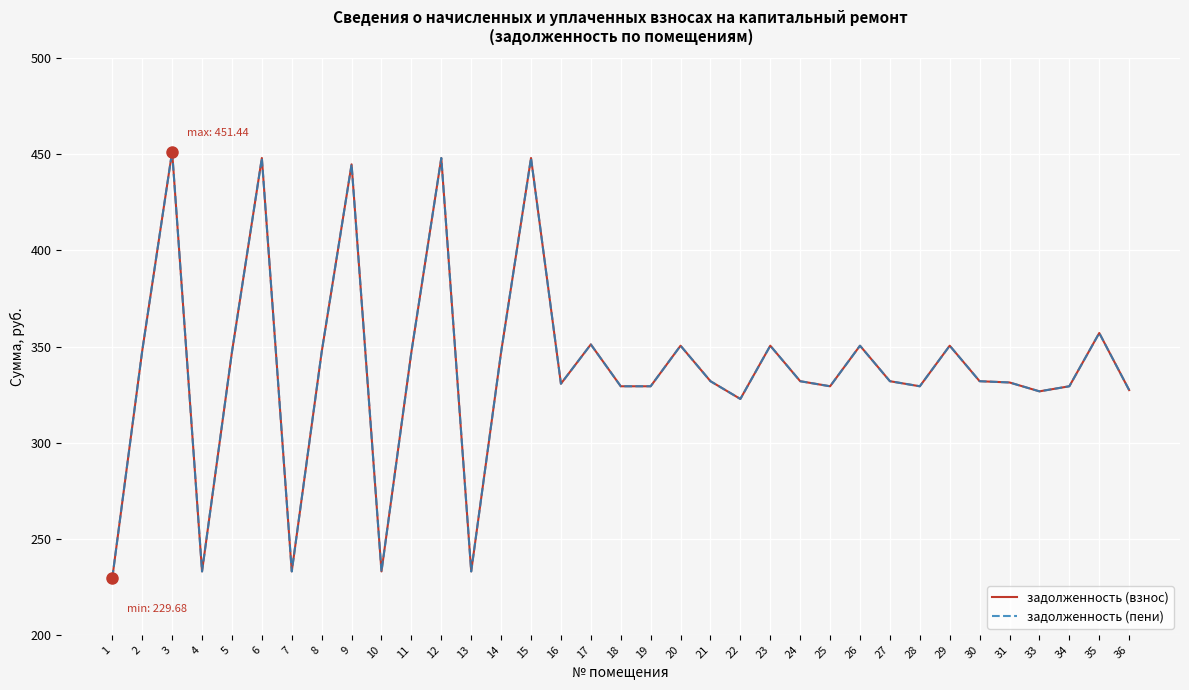

Which series has the largest total across all categories?

задолженность (взнос)